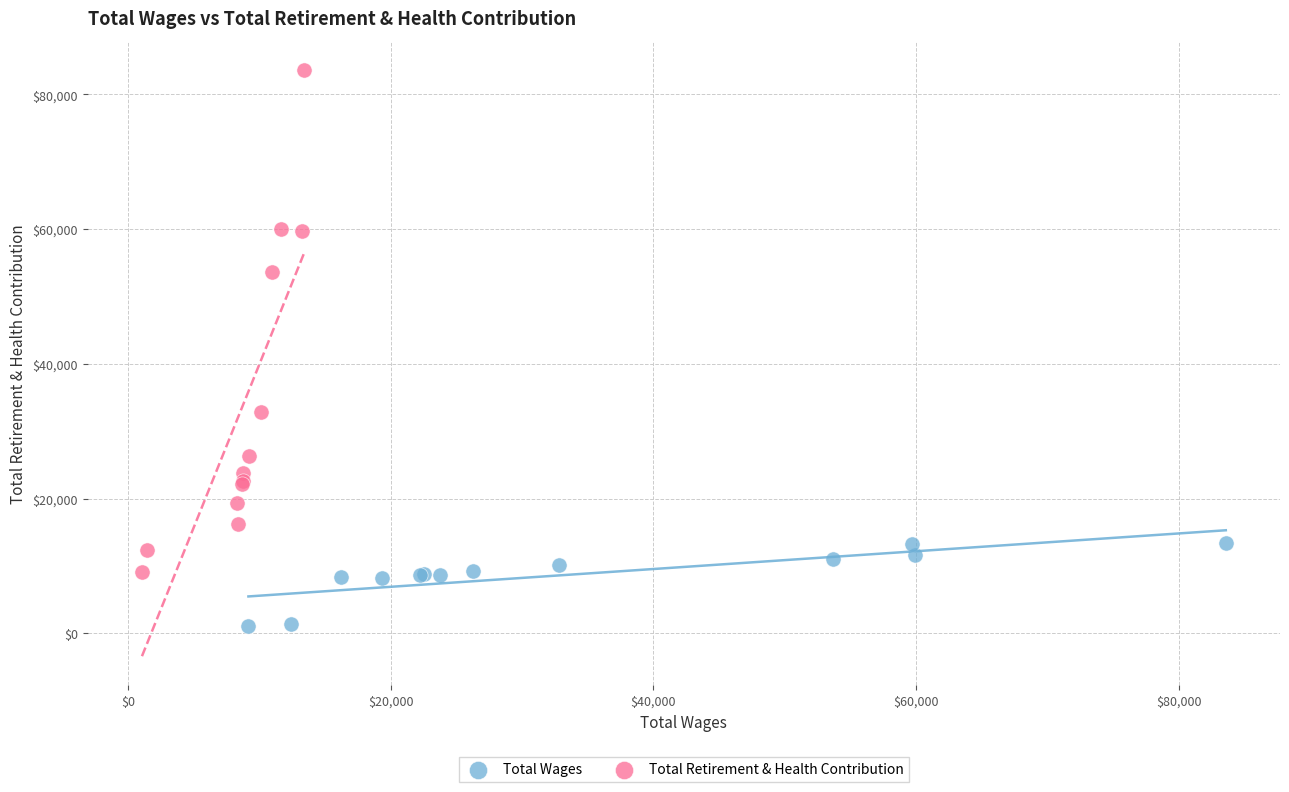

Which series contains the highest Y value?

Total Retirement & Health Contribution